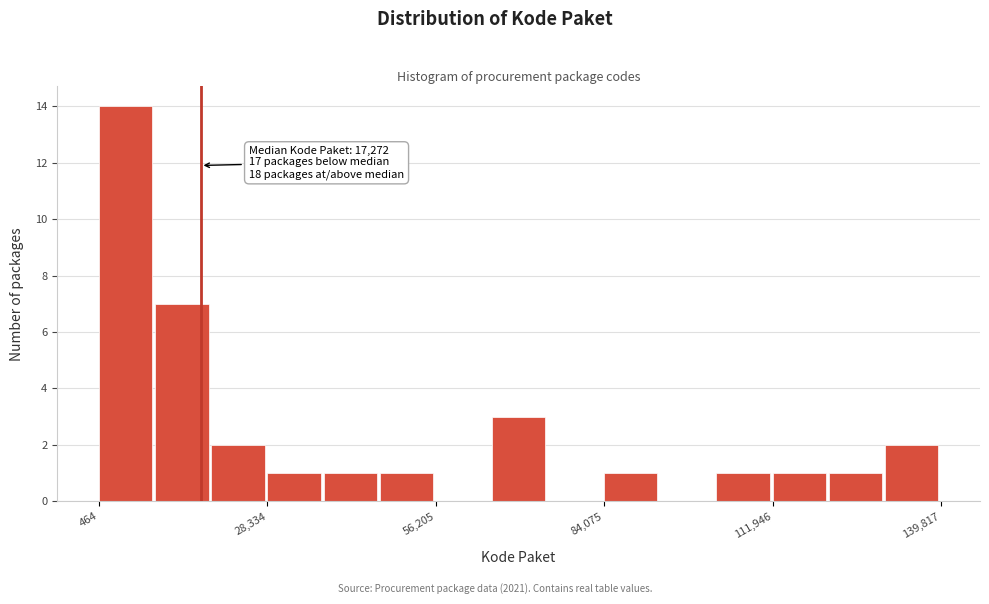

Around what value on the x-axis is the tallest bar? Give the approximate position of its centre, as read against the axis.

5000